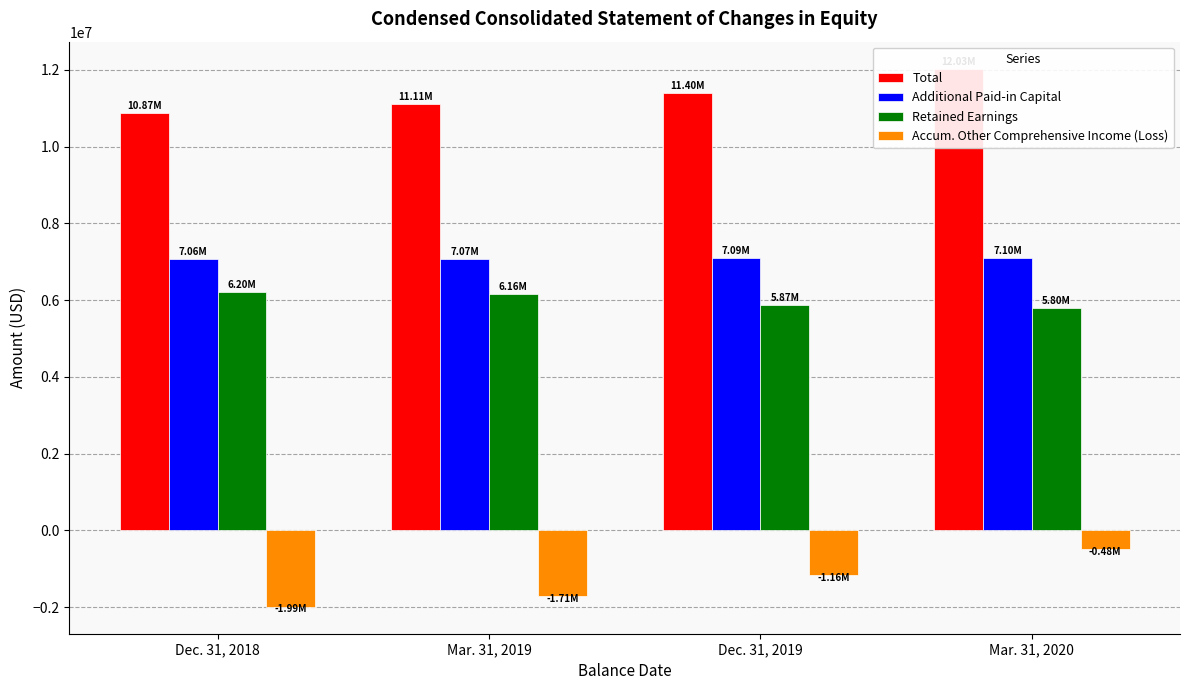

Reading right to left, extract all data points from this chart.

Total: Mar. 31, 2020=12031721	Dec. 31, 2019=11404331	Mar. 31, 2019=11107031	Dec. 31, 2018=10865112
Additional Paid-in Capital: Mar. 31, 2020=7099022	Dec. 31, 2019=7092368	Mar. 31, 2019=7070954	Dec. 31, 2018=7064299
Retained Earnings: Mar. 31, 2020=5803196	Dec. 31, 2019=5866598	Mar. 31, 2019=6158352	Dec. 31, 2018=6204754
Accum. Other Comprehensive Income (Loss): Mar. 31, 2020=-484070	Dec. 31, 2019=-1162596	Mar. 31, 2019=-1713578	Dec. 31, 2018=-1989692